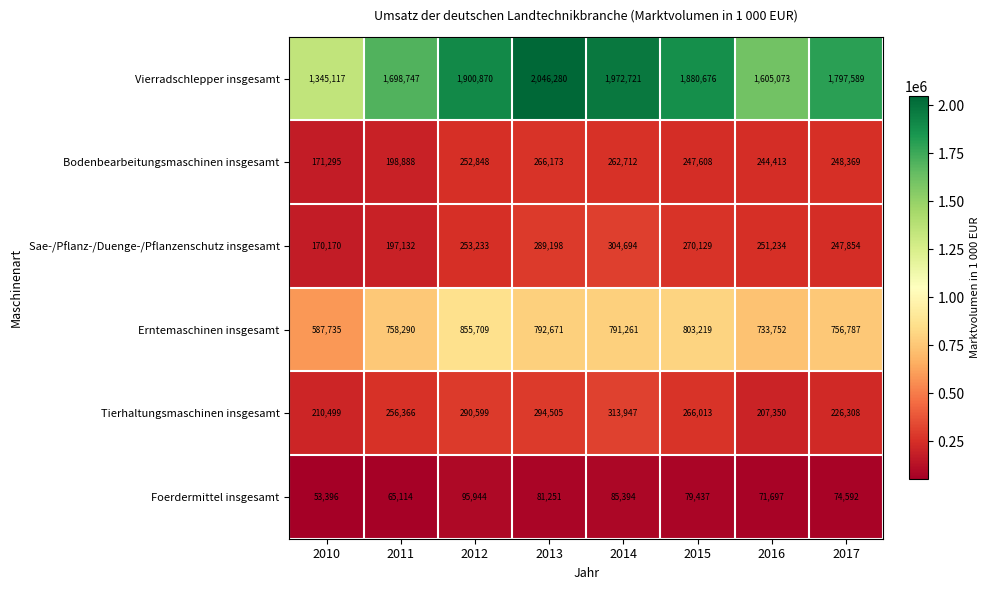

Which series has the largest total across all categories?

Vierradschlepper insgesamt